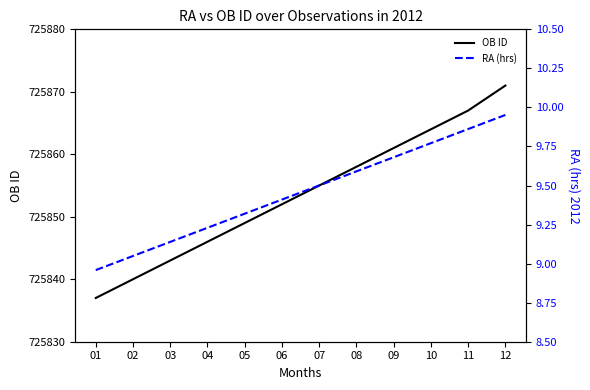

At 02, list the series in order from smallest to largest.

RA (hrs), OB ID